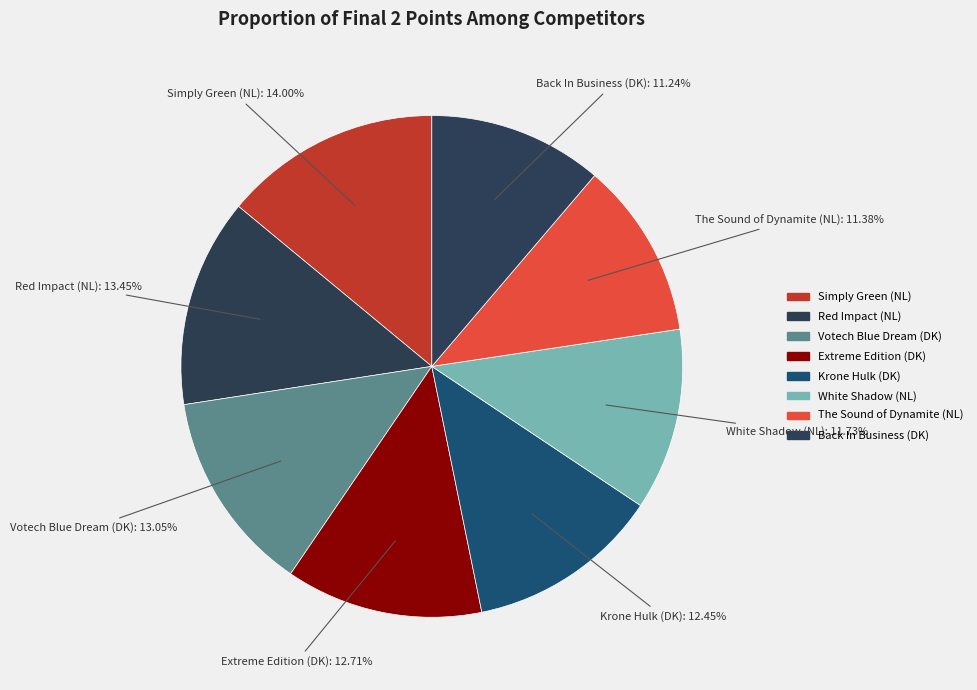

What portion of the pie excludes White Shadow (NL)?

88.3%